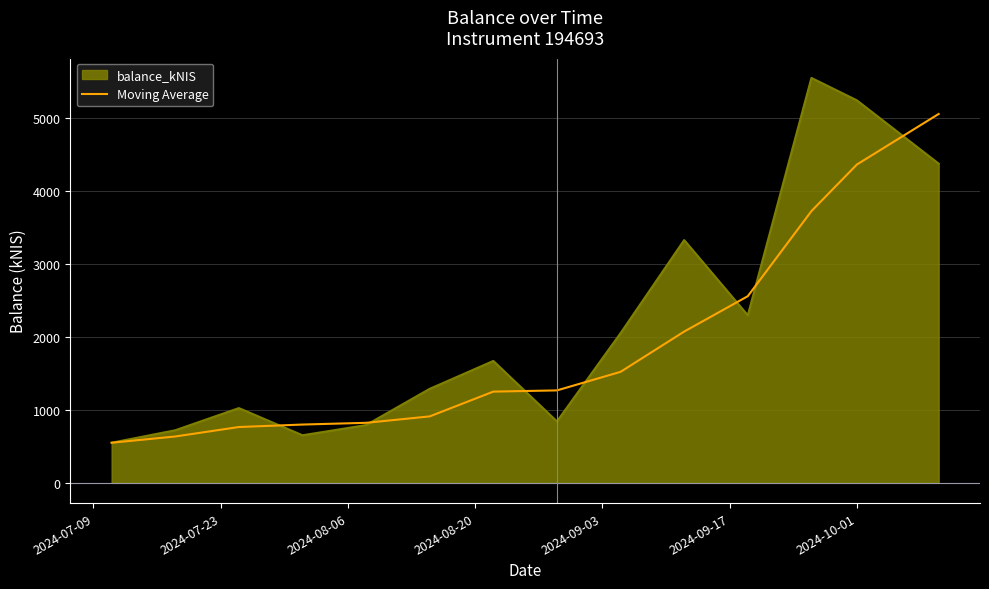

Does the chart have visible grid lines?

Yes